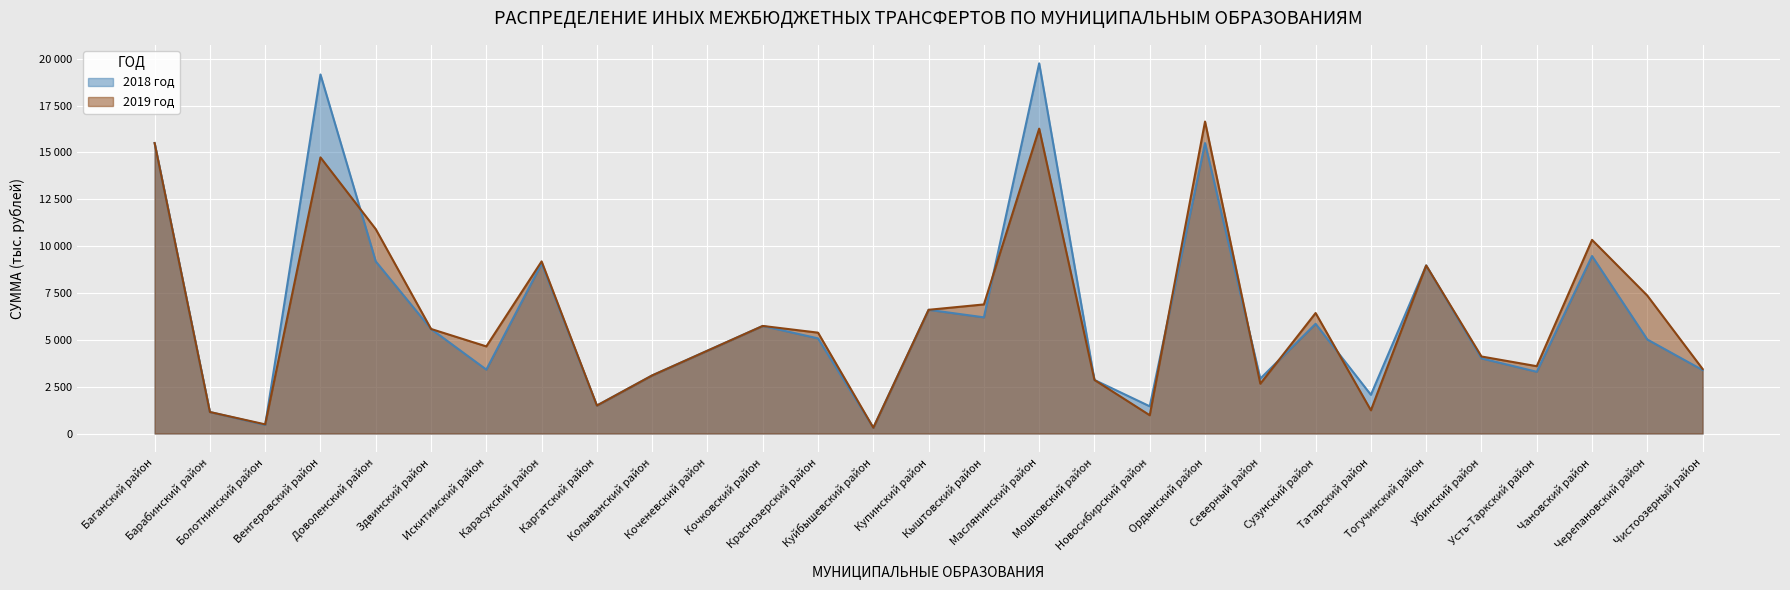

Reading left to right, what are all the values shown in this chart?

2018 год: 15498	1148	459	19157	9184	5579	3410	9069	1493	3100	4420	5740	5077	310	6601	6199	19751	2858	1452	15498	2930	5855	2066	8968	4009	3295	9471	5017	3386
2019 год: 15498	1148	488	14733	10906	5579	4649	9184	1493	3100	4420	5740	5382	310	6601	6888	16267	2858	976	16646	2659	6429	1240	8968	4110	3593	10332	7359	3444